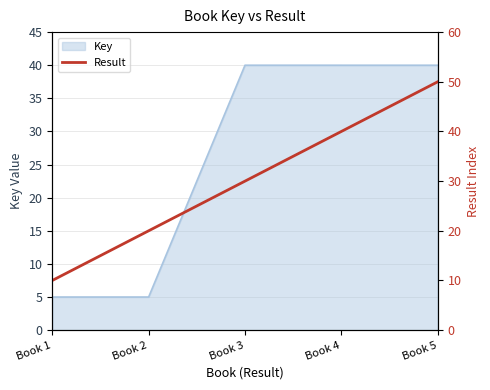

Where does the Key series first go above 39?

Book 3